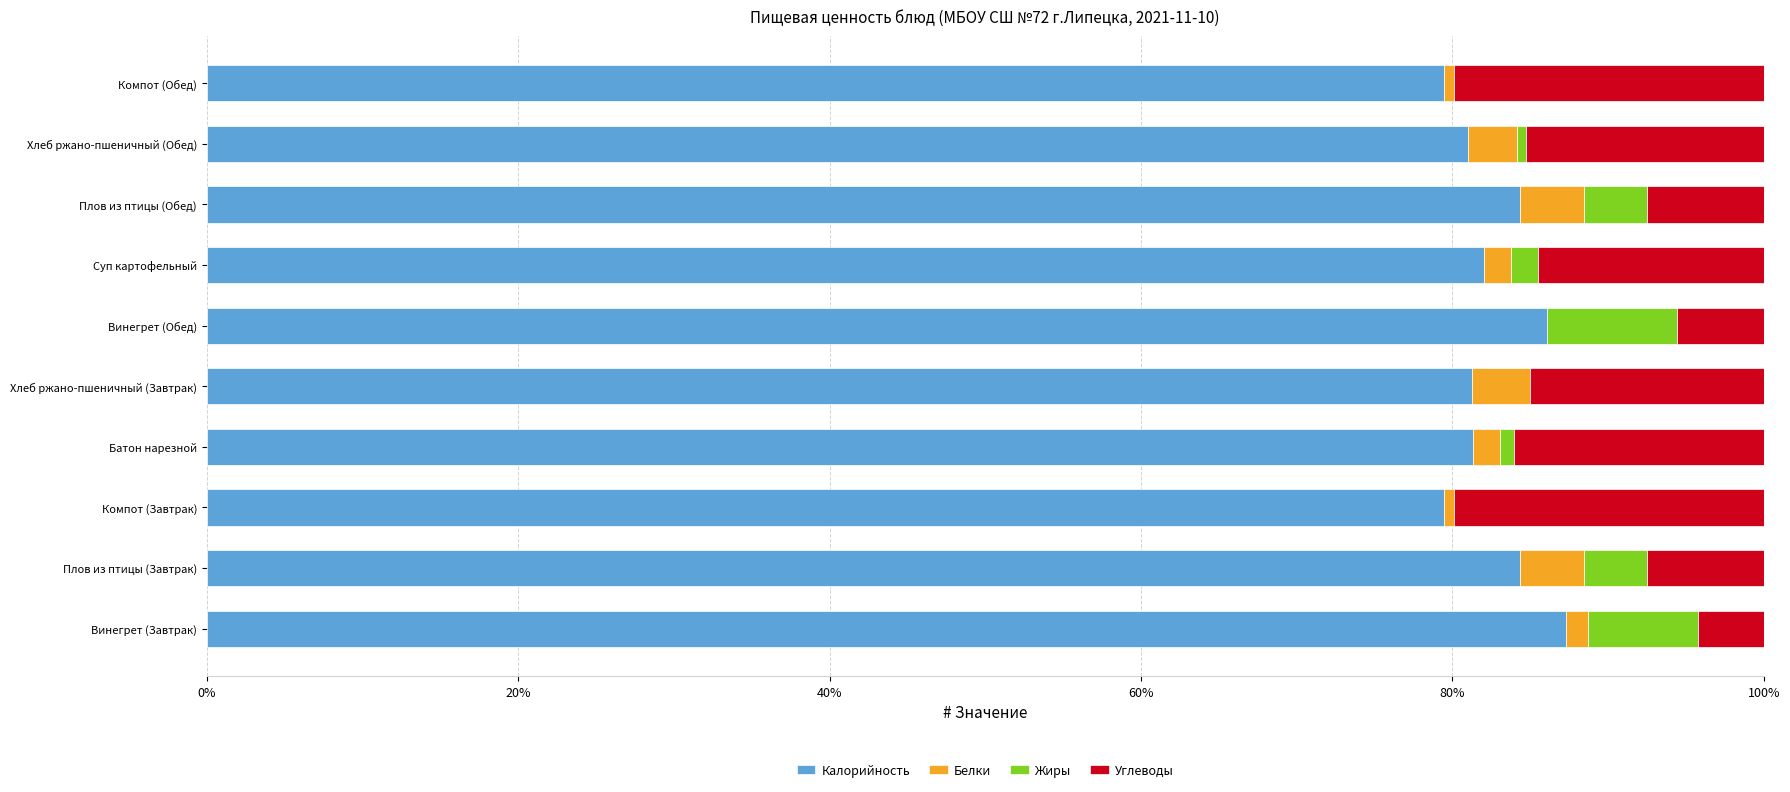

What is the sum of all Калорийность values?

826.9